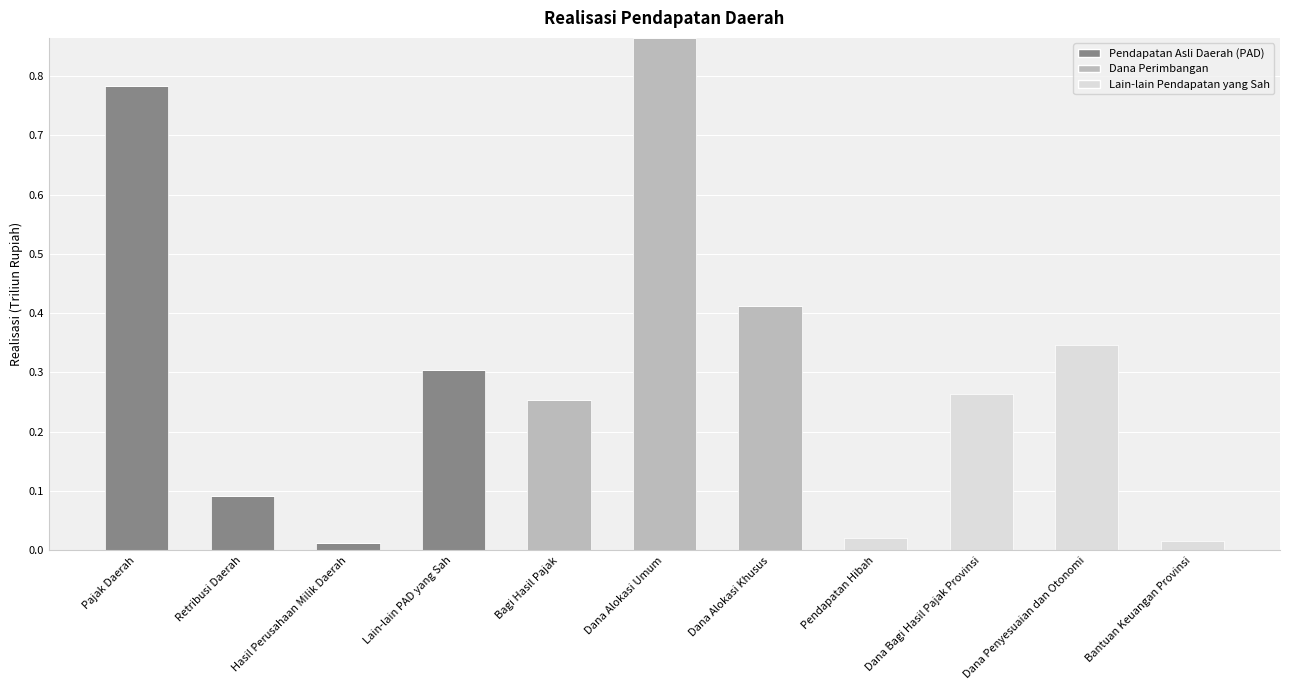

At which category is the sum across all series the highest?

Dana Alokasi Umum